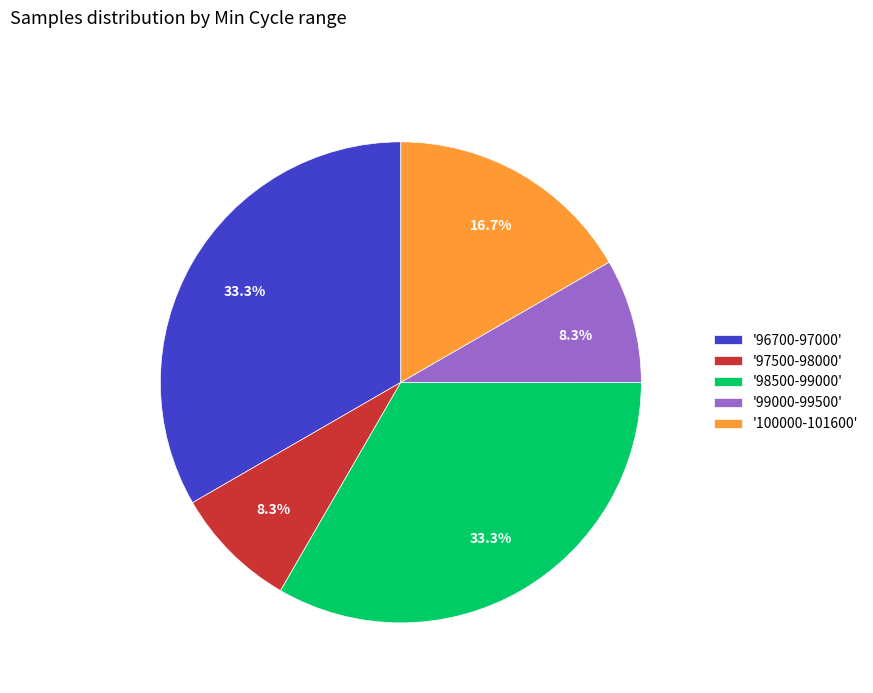

Does '97500-98000' represent more than half of the total?

No